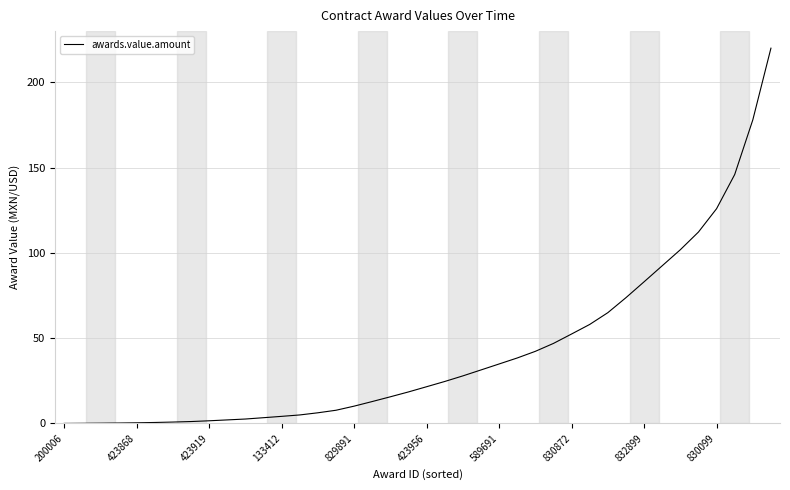

What is the maximum value shown in the chart?

220.0